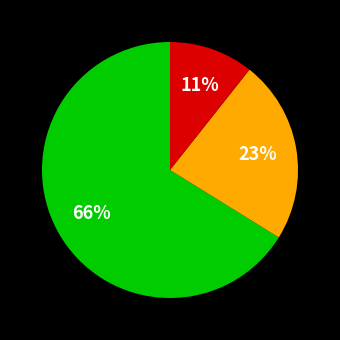

To the nearest percent, what is the average slice percentage?

33%